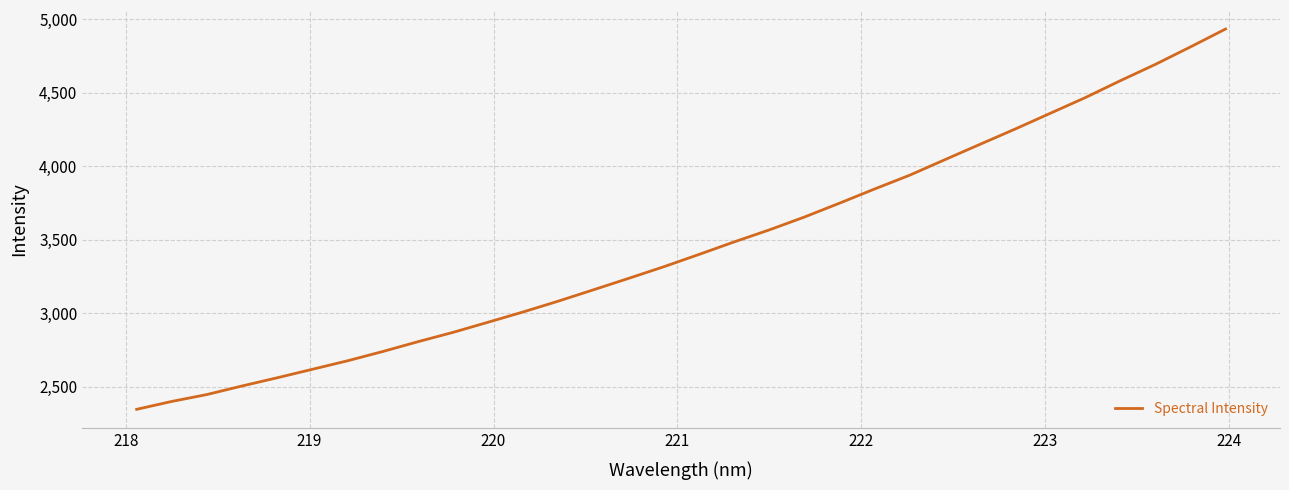

What is the smallest value displayed?

2346.5